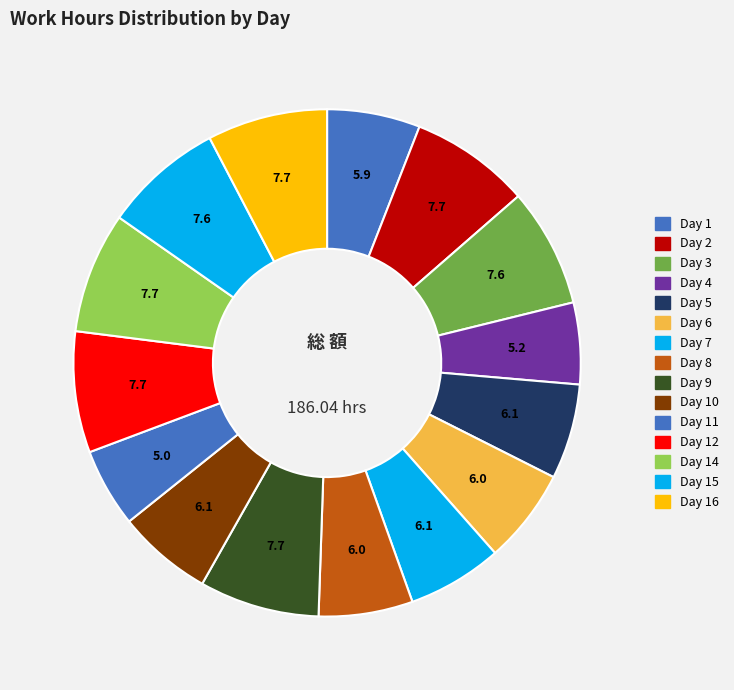

How many slices are in this pie chart?

15